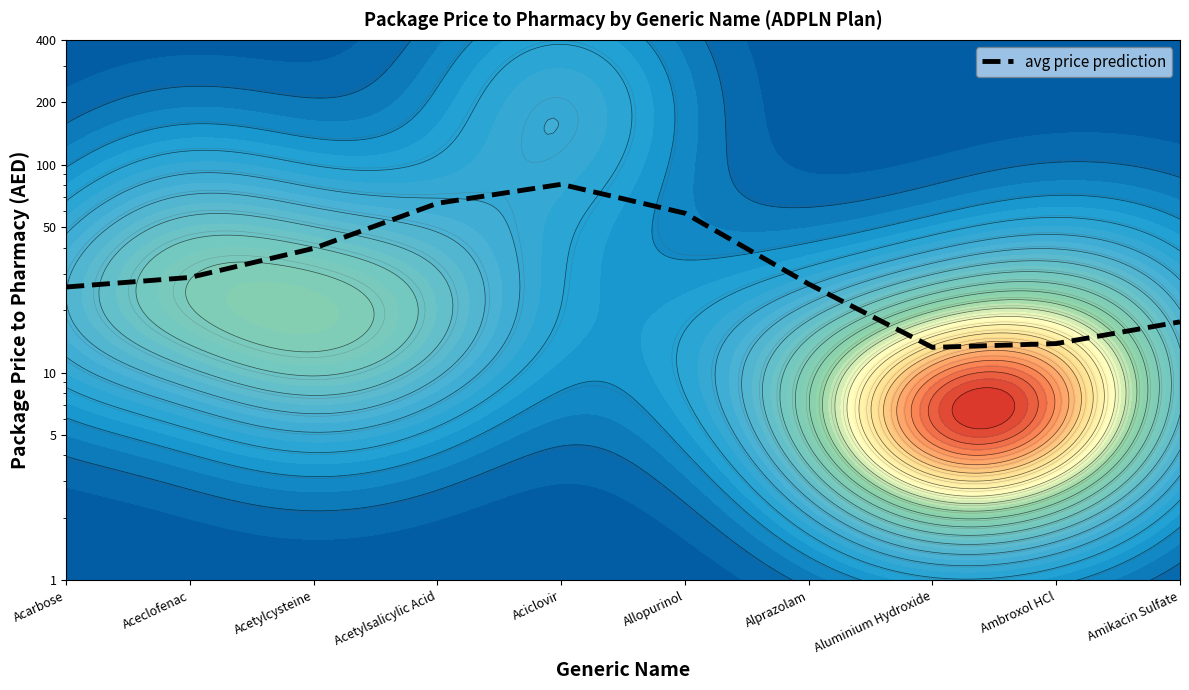

What is the difference between the values at Alprazolam and Acetylcysteine?

13.0